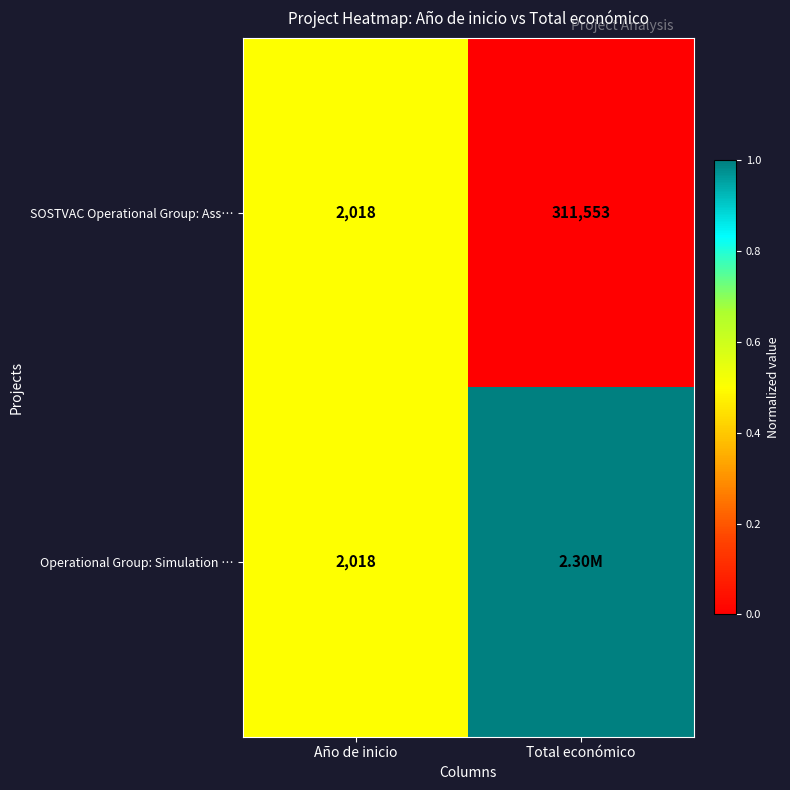

At which label does SOSTVAC Operational Group: Ass… reach its peak?

Total económico